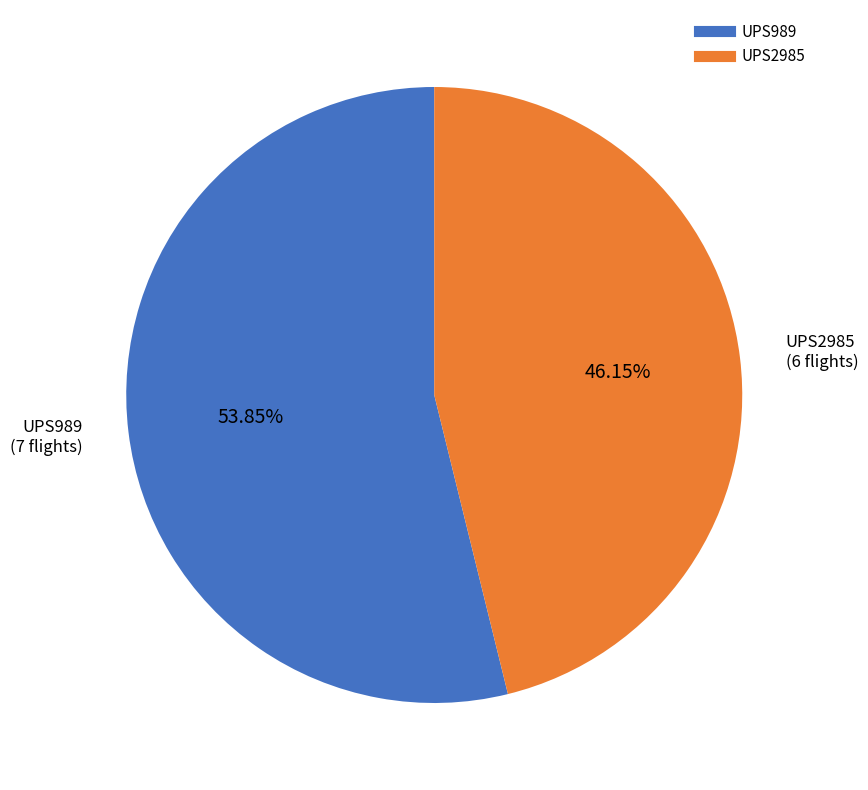

Which has a higher value, UPS2985 or UPS989?

UPS989